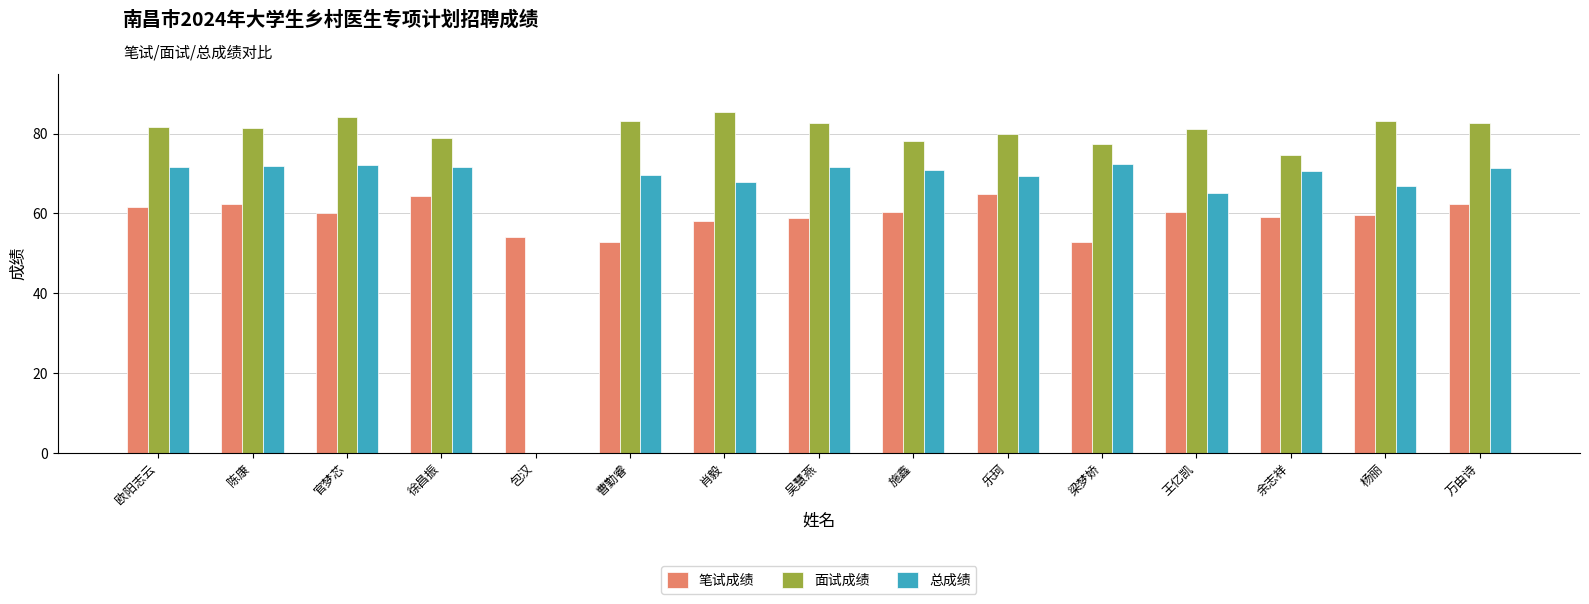

How many distinct data groups are displayed?

3